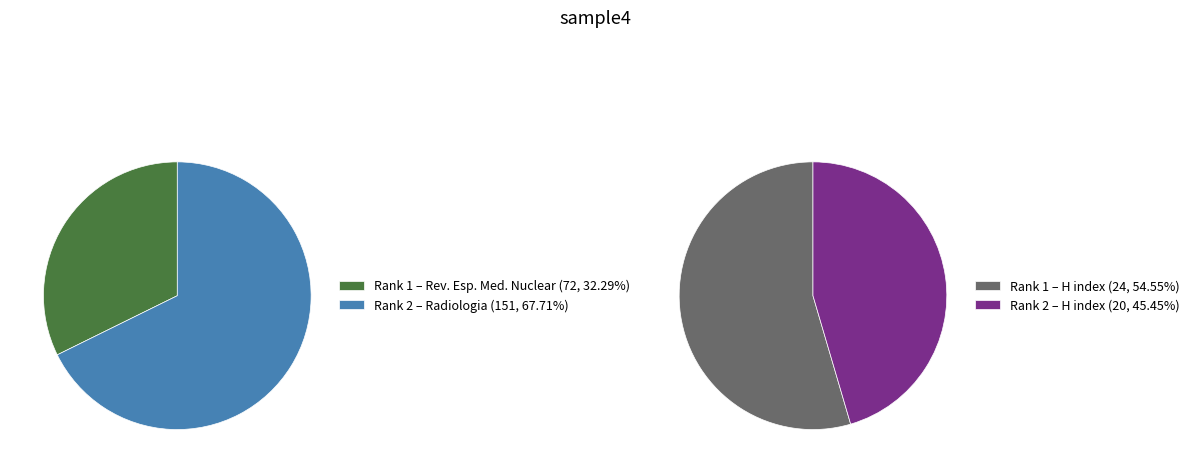

The Radiologia (Rank 2) slice represents 68% of the pie. True or false?

True